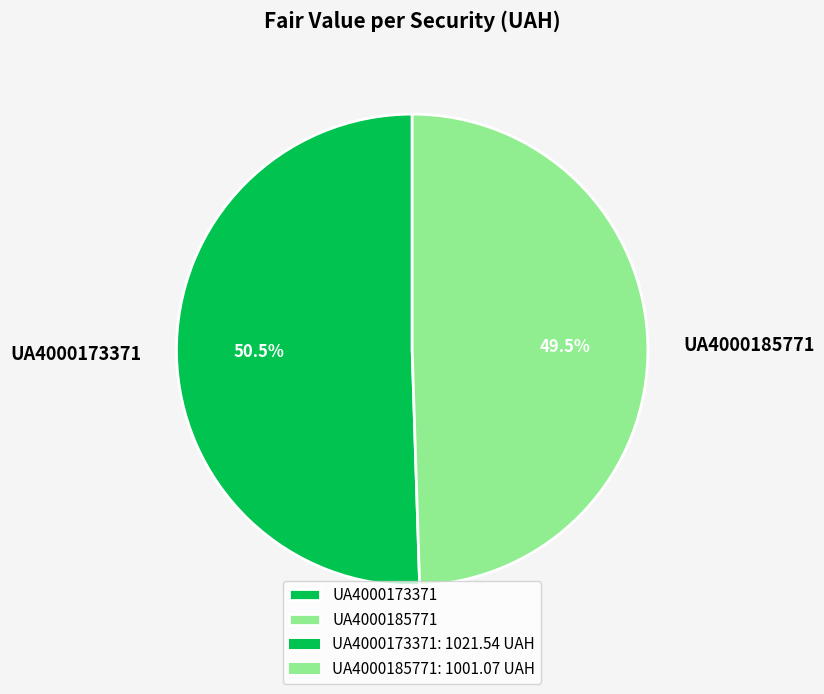

Which has a higher value, UA4000173371 or UA4000185771?

UA4000173371